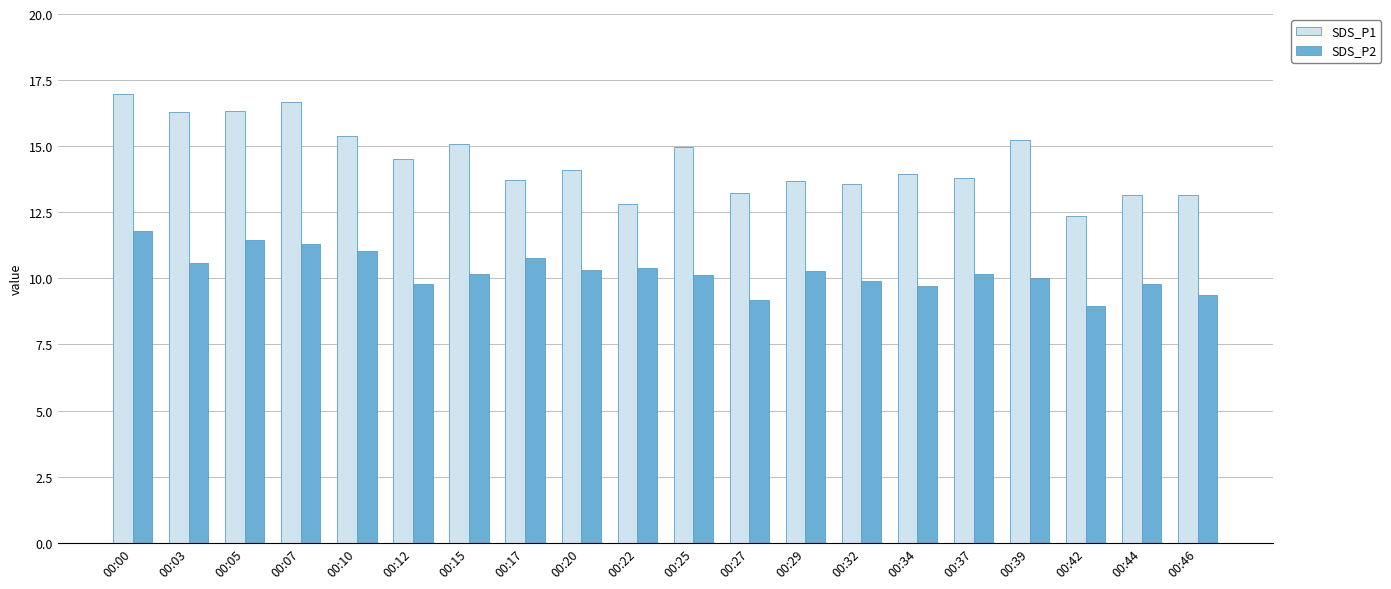

What is the difference between the highest and lowest values at 00:46?

3.8